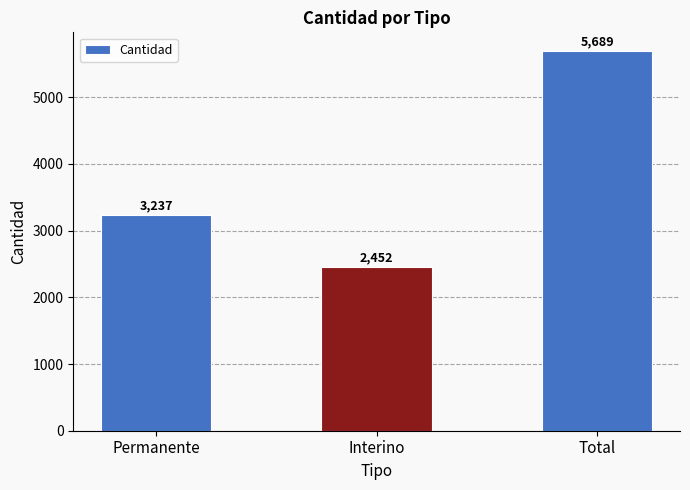

Rank the categories by value from lowest to highest.

Interino, Permanente, Total